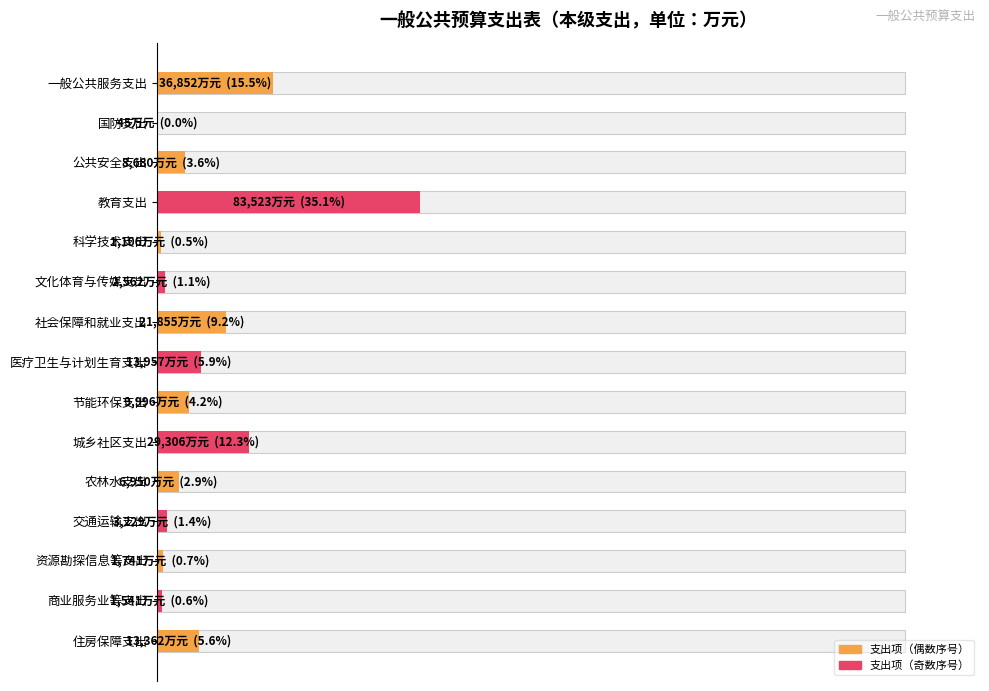

Reading left to right, what are all the values shown in this chart?

一般公共服务支出=15.5	国防支出=0.0	公共安全支出=3.6	教育支出=35.1	科学技术支出=0.5	文化体育与传媒支出=1.1	社会保障和就业支出=9.2	医疗卫生与计划生育支出=5.9	节能环保支出=4.2	城乡社区支出=12.3	农林水支出=2.9	交通运输支出=1.4	资源勘探信息等支出=0.7	商业服务业等支出=0.6	住房保障支出=5.6